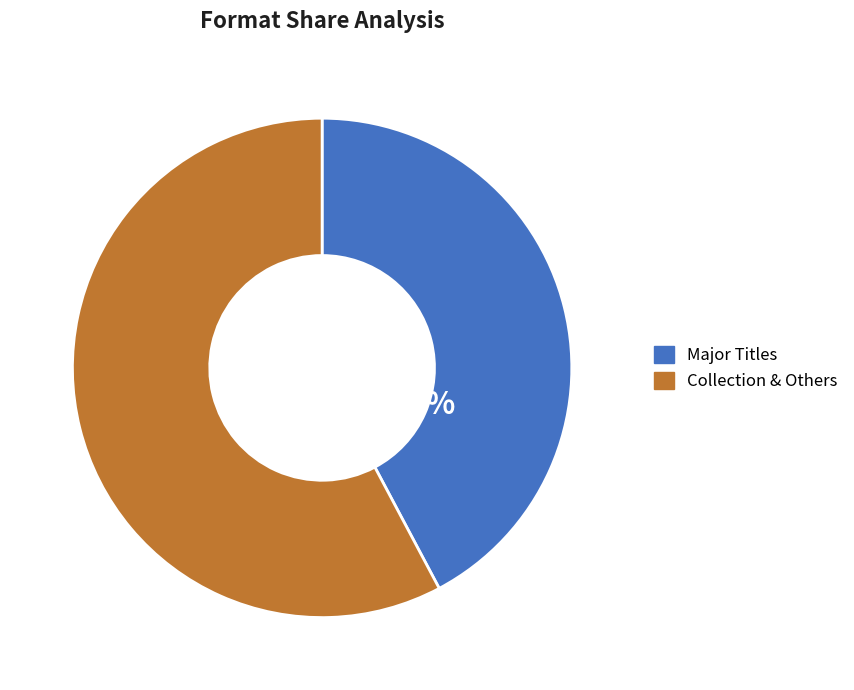

Combined, do Major Titles and Collection & Others account for over 50%?

Yes